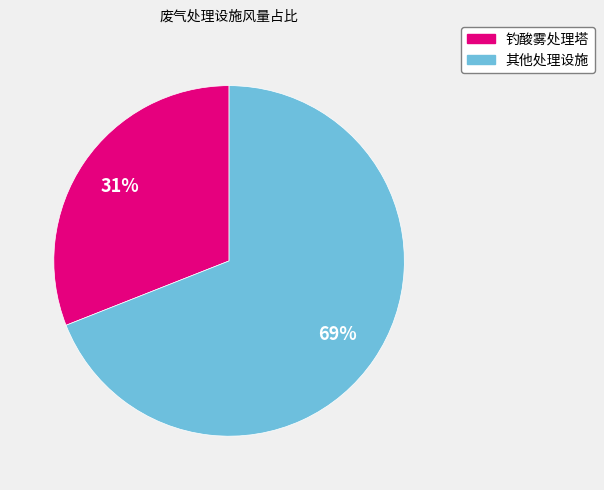

Is there a majority slice in this chart?

Yes